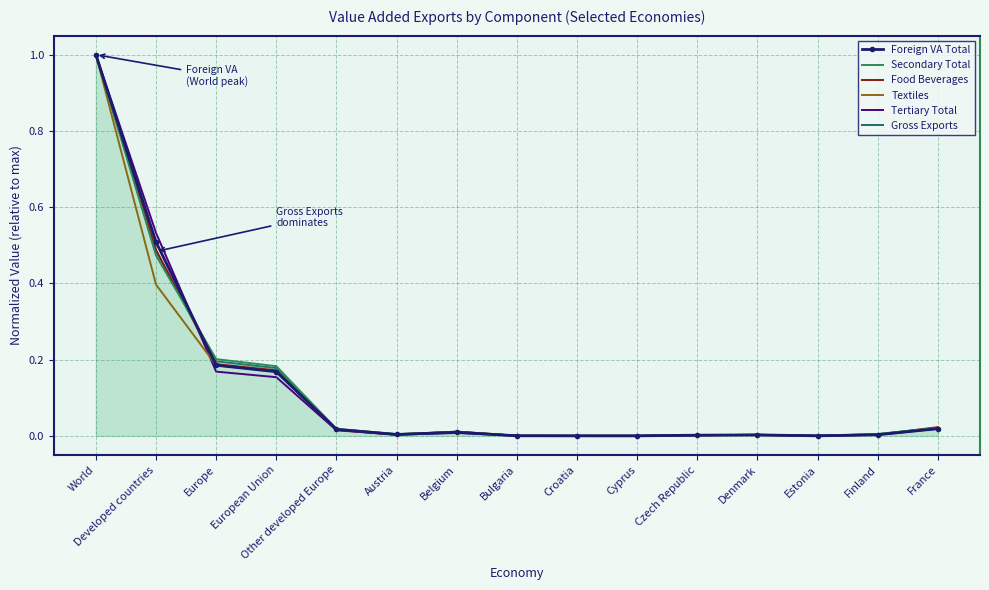

The value of Textiles at European Union is 0.2. True or false?

True